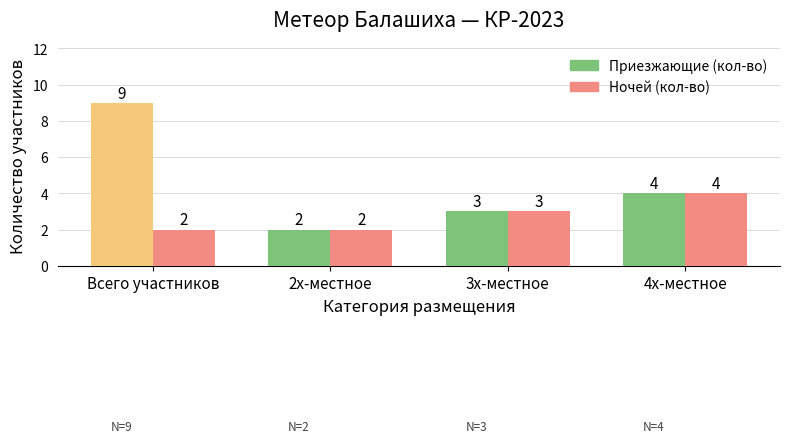

What is the maximum value for Ночей (кол-во)?

4